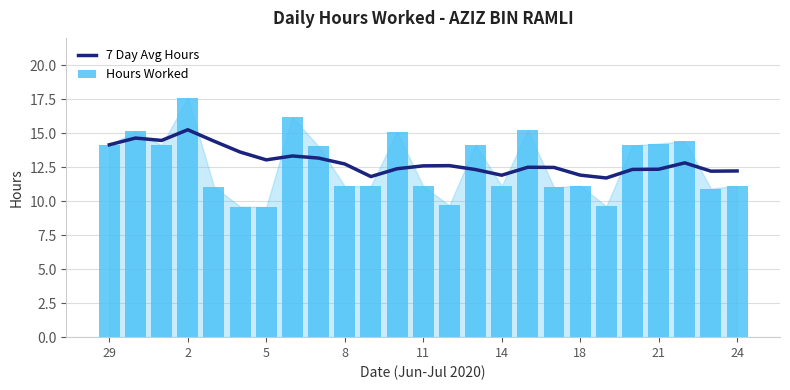

How many series are shown in this chart?

2